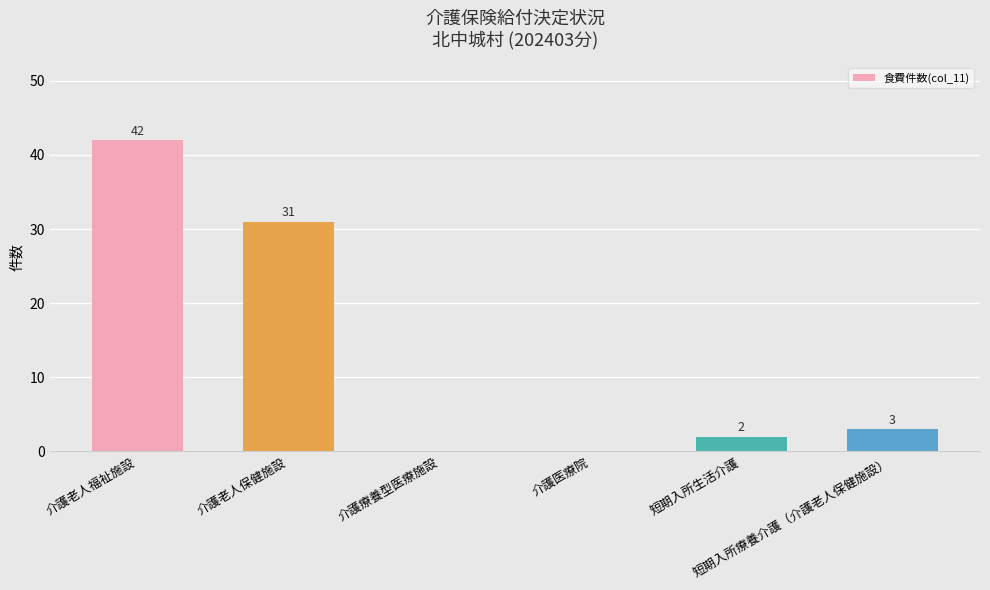

What is the greatest value displayed?

42